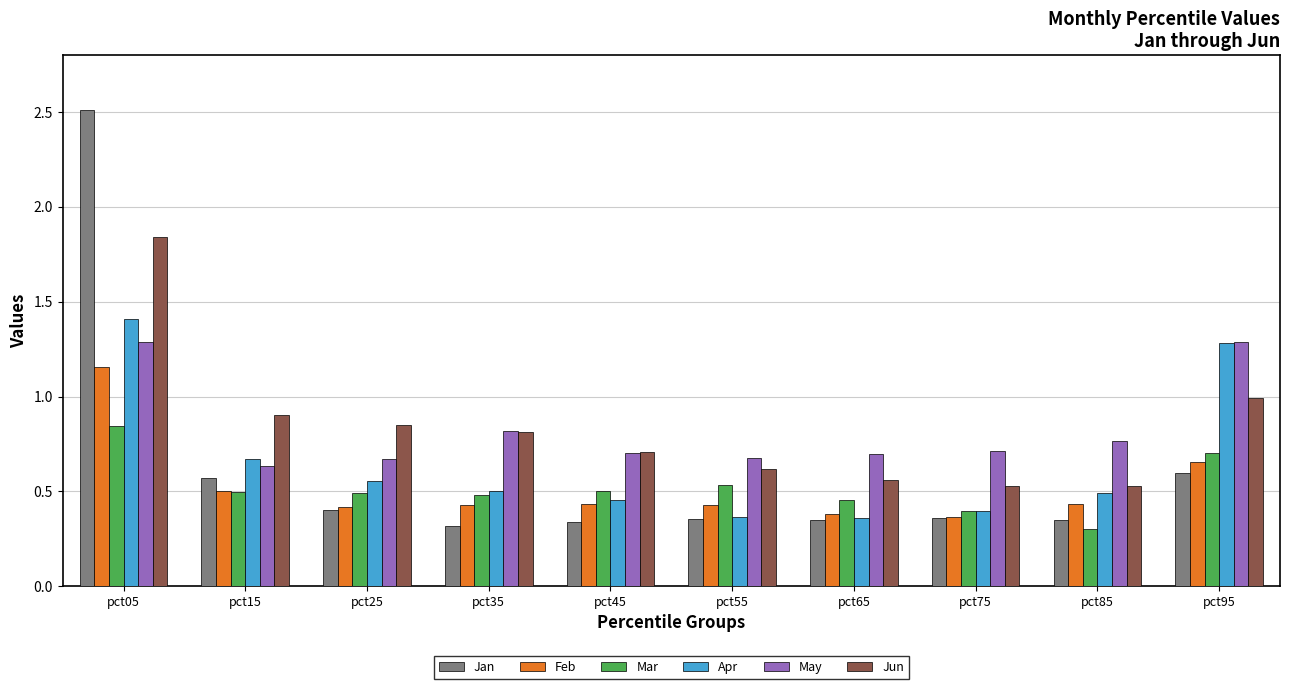

What is the greatest value displayed?

2.5